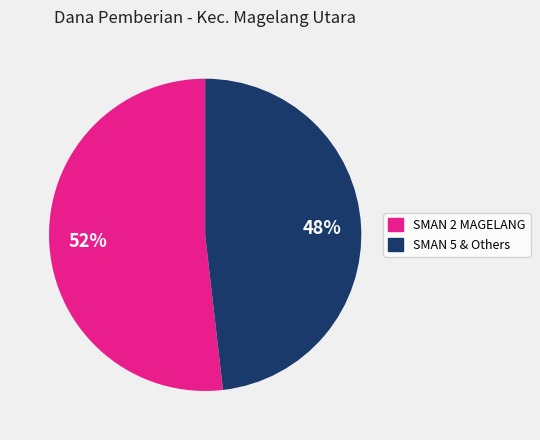

Approximately how many times larger is the value at SMAN 5 & Others compared to SMAN 2 MAGELANG?

0.9